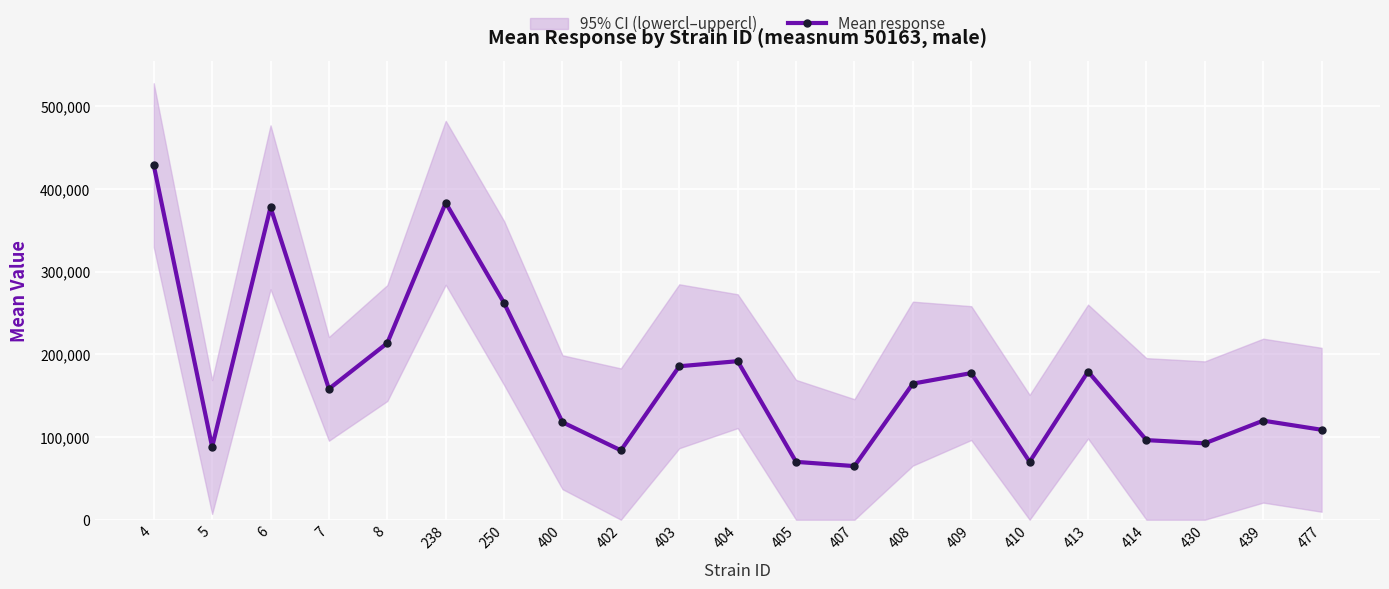

What is the greatest value displayed?

428806.5